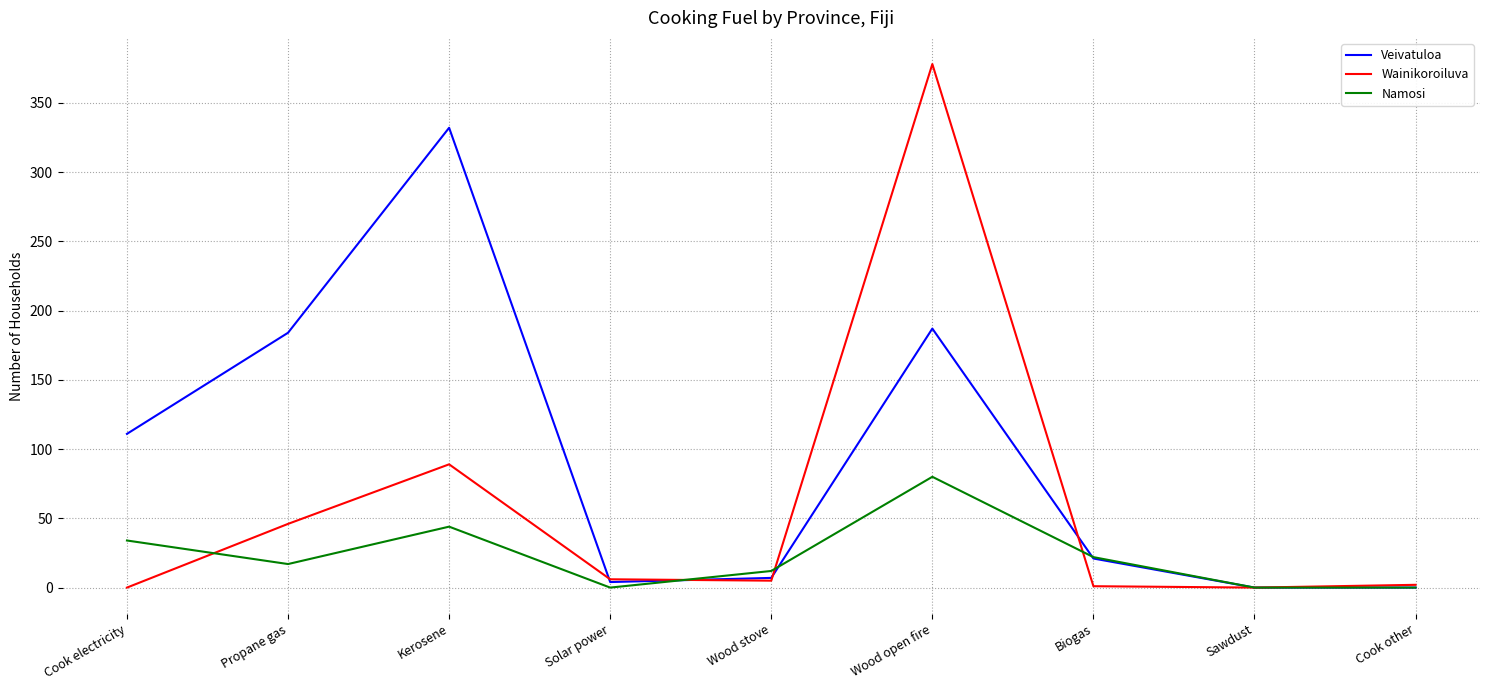

What is the sum of all Namosi values?

209